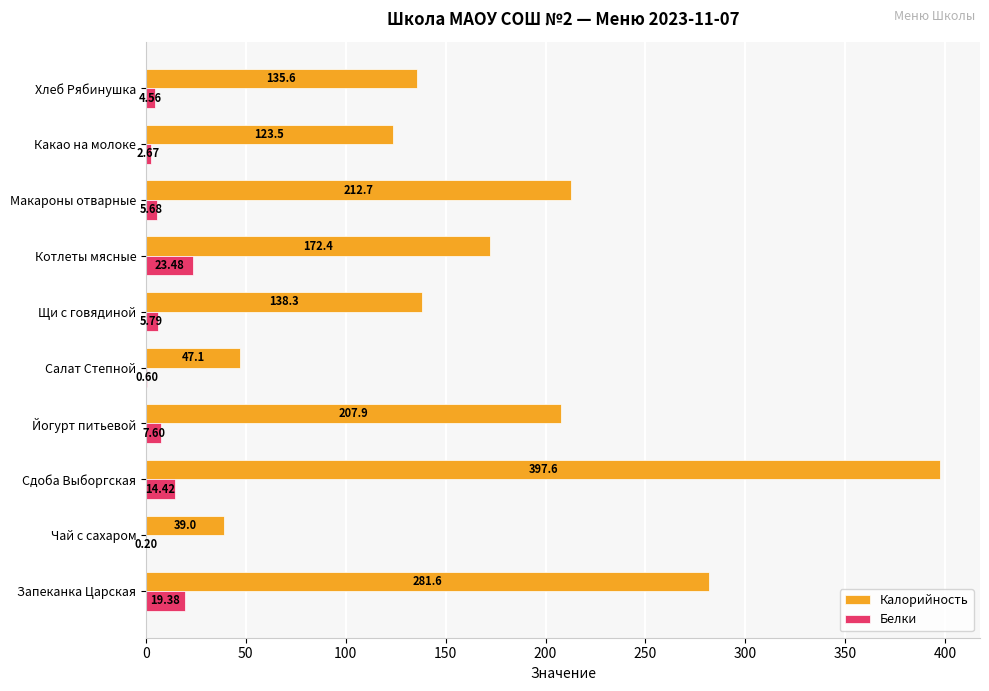

At which label is Калорийность closest to 218?

Макароны отварные